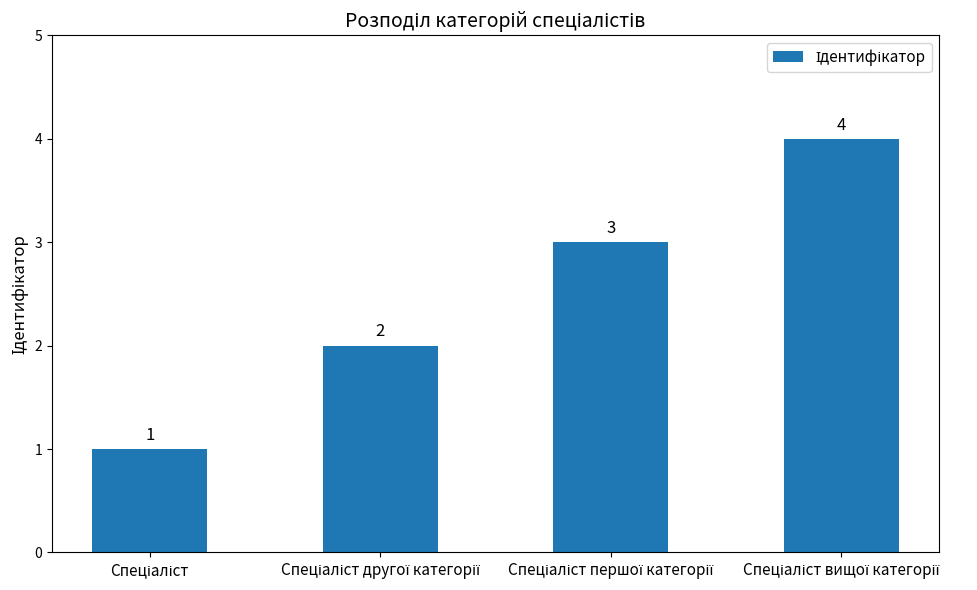

What is the difference between the maximum and minimum values?

3